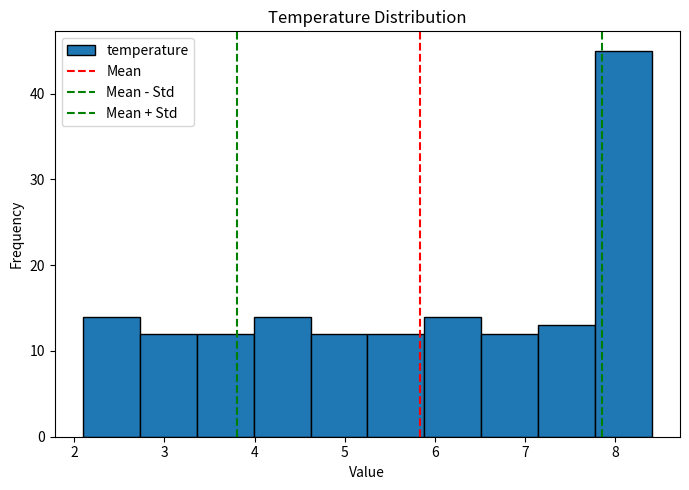

How tall is the bar that spans 2.73 to 3.36 on the x-axis? Neither the bar edges nor the heights are printed on the chart, so give them approximately, as read against the axes.

12